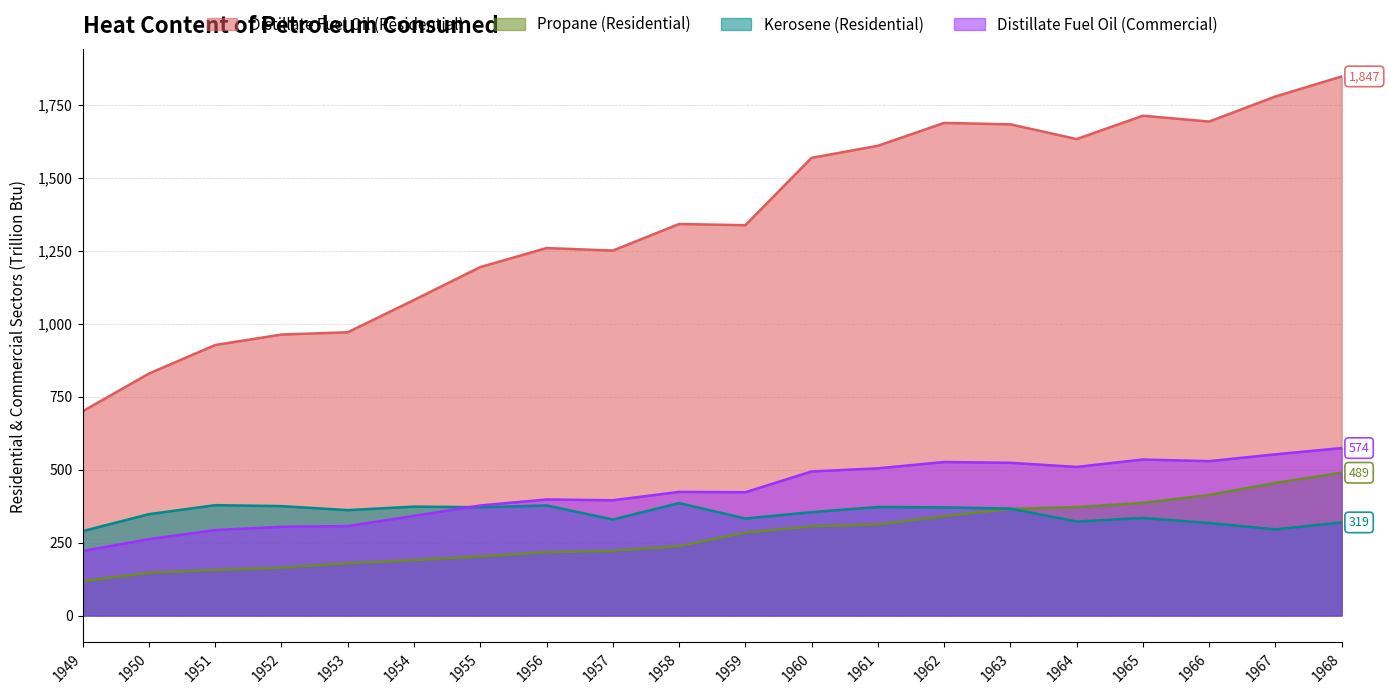

How many intersections are there between Propane (Residential) and Kerosene (Residential)?

1